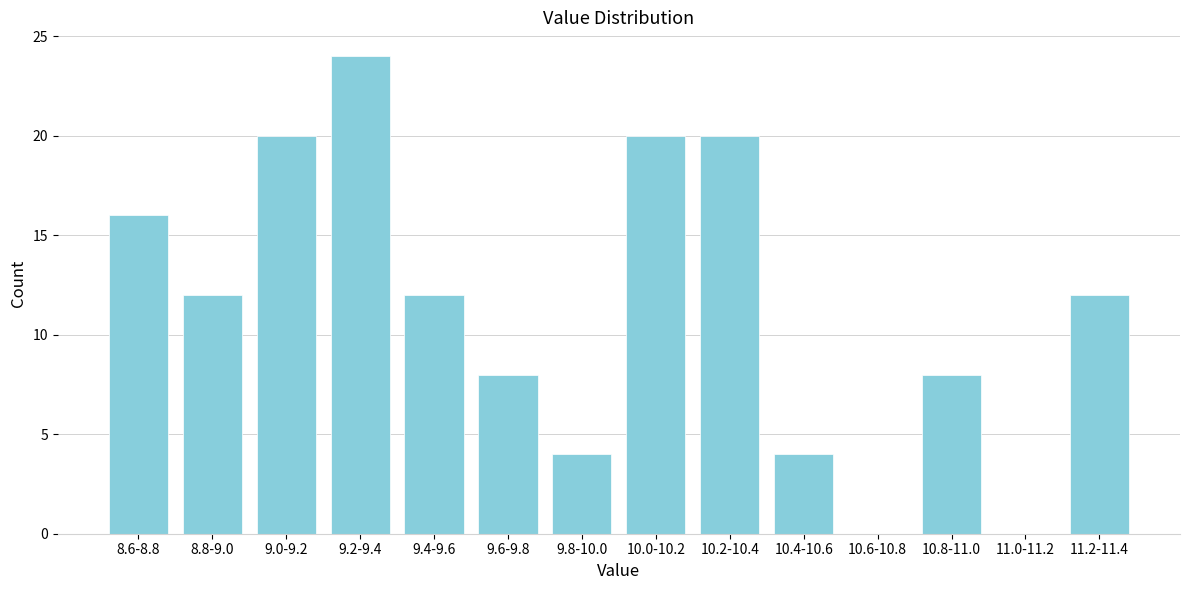

Reading left to right, extract all data points from this chart.

8.6-8.8=16	8.8-9.0=12	9.0-9.2=20	9.2-9.4=24	9.4-9.6=12	9.6-9.8=8	9.8-10.0=4	10.0-10.2=20	10.2-10.4=20	10.4-10.6=4	10.6-10.8=0	10.8-11.0=8	11.0-11.2=0	11.2-11.4=12